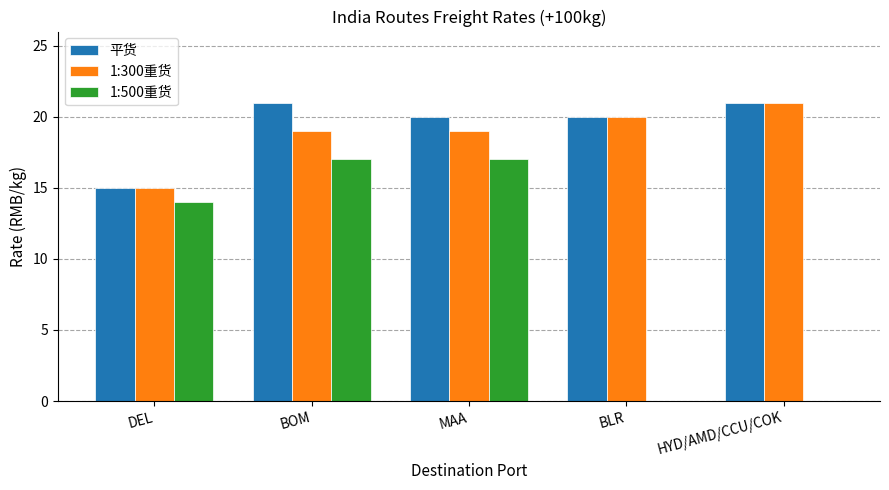

What is the maximum value shown in the chart?

21